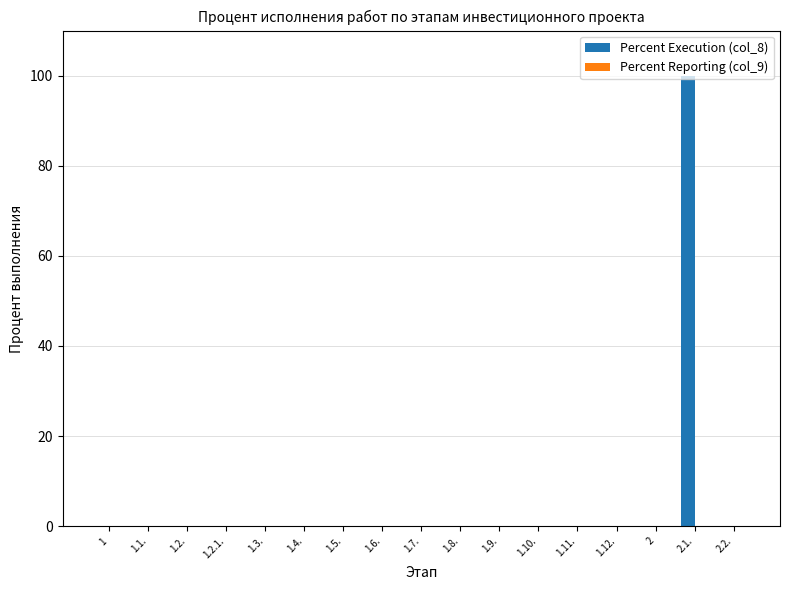

What is the sum of all values?

100